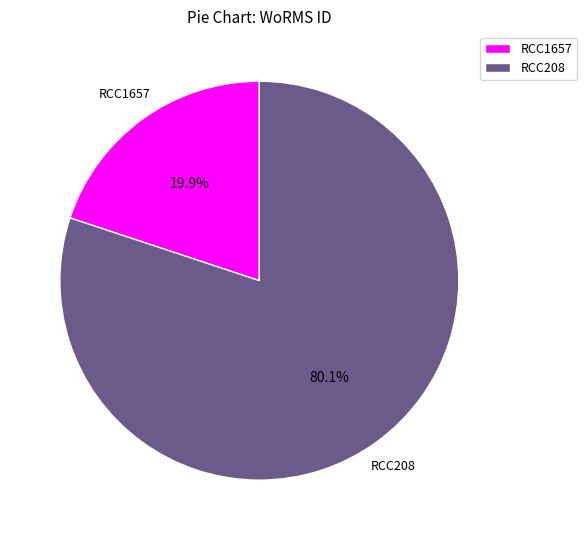

True or false: RCC208 accounts for 80% of the total.

True